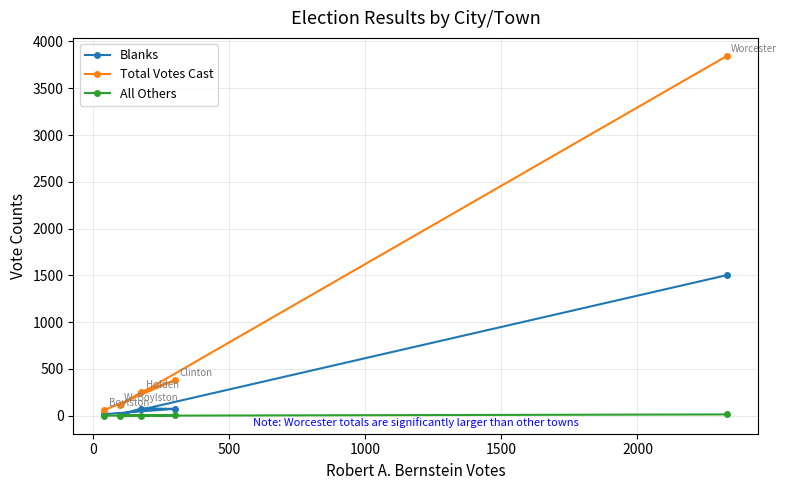

What is the average value of the Blanks series?

337